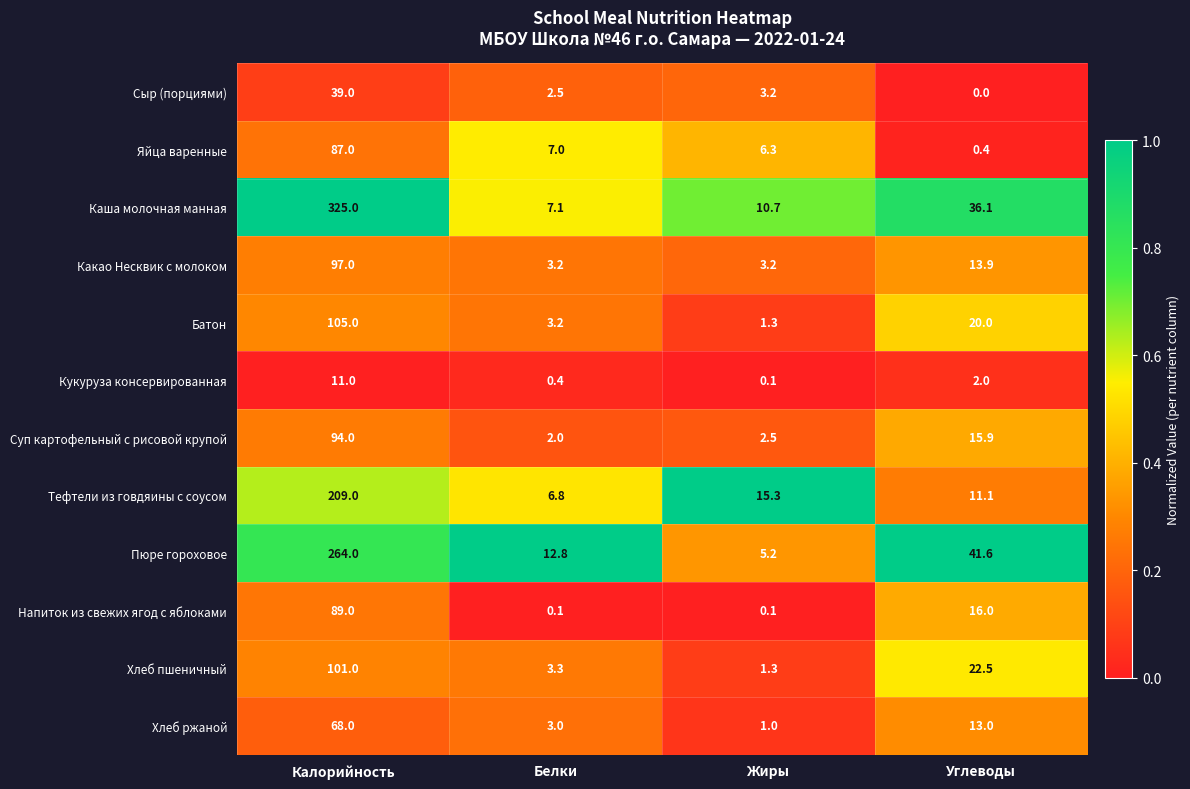

At how many categories does at least one series exceed 0?

4